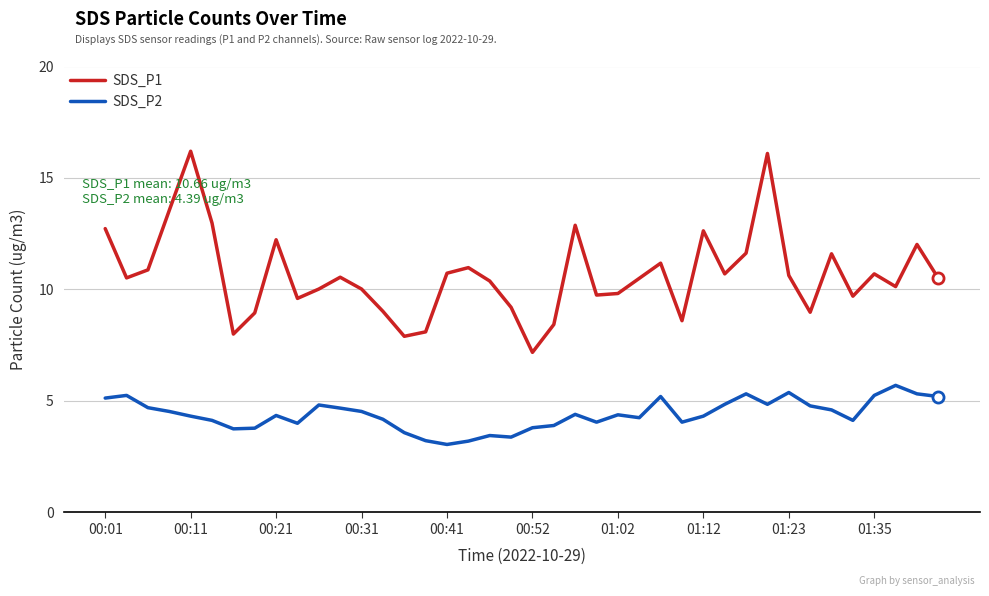

True or false: SDS_P1 and SDS_P2 intersect in this chart.

False